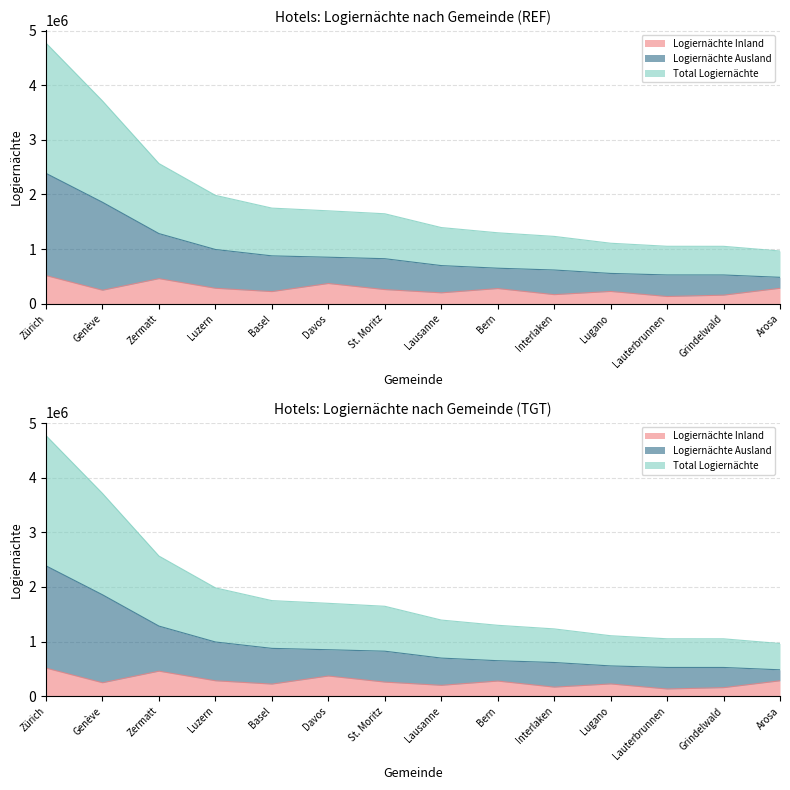

What is the average value of the Total Logiernächte series?

1872982